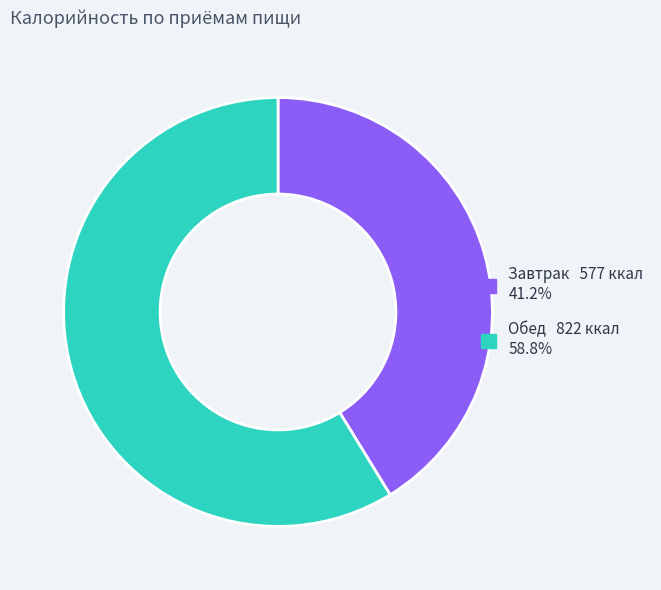

Does any single category account for the majority?

Yes